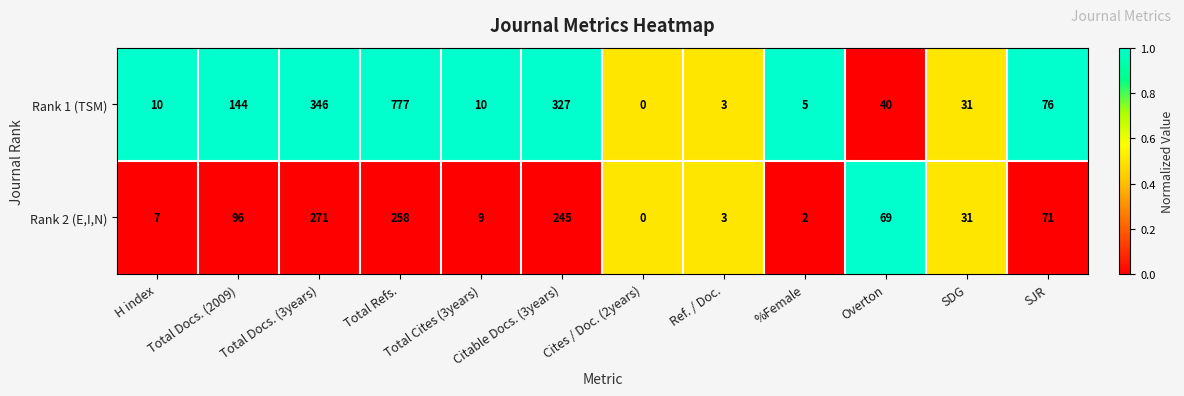

Between Ref. / Doc. and %Female, which series saw the biggest shift?

Rank 1 (TSM)